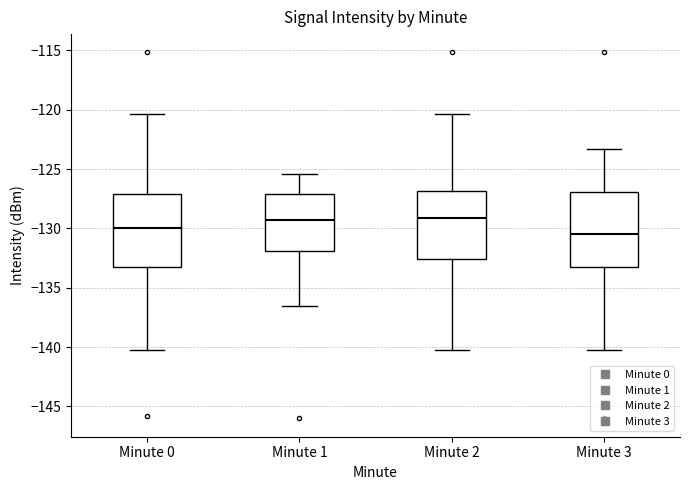

Reading left to right, transcribe this box plot: for each box, give where its median line is, the range the box spans, and where its two whiskers end, as read against the y-axis. The values are not printed on the chart, so give them approximately, as read against the axis.

Minute 0: median -130.0, box -133.0 to -127.0, whiskers -140.0 to -120.5
Minute 1: median -129.5, box -132.0 to -127.0, whiskers -136.5 to -125.5
Minute 2: median -129.0, box -132.5 to -127.0, whiskers -140.0 to -120.5
Minute 3: median -130.5, box -133.0 to -127.0, whiskers -140.0 to -123.5